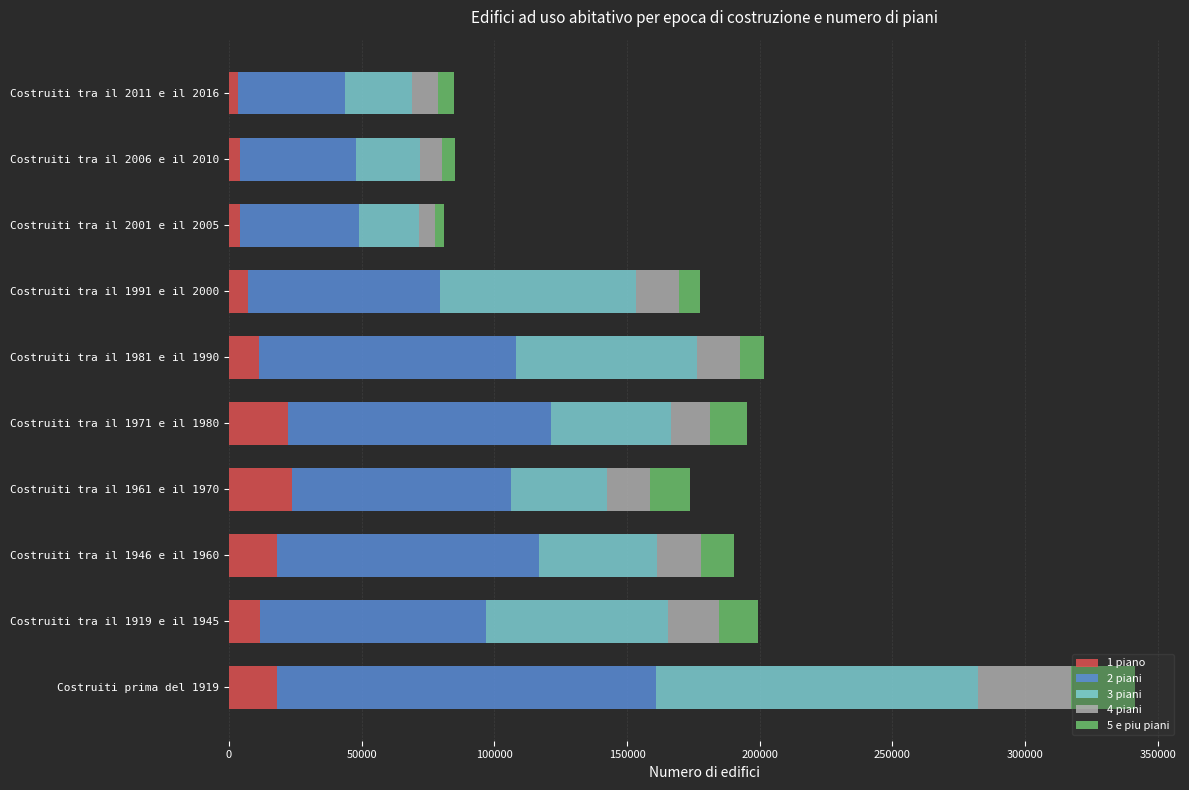

At which category is the sum across all series the highest?

Costruiti prima del 1919